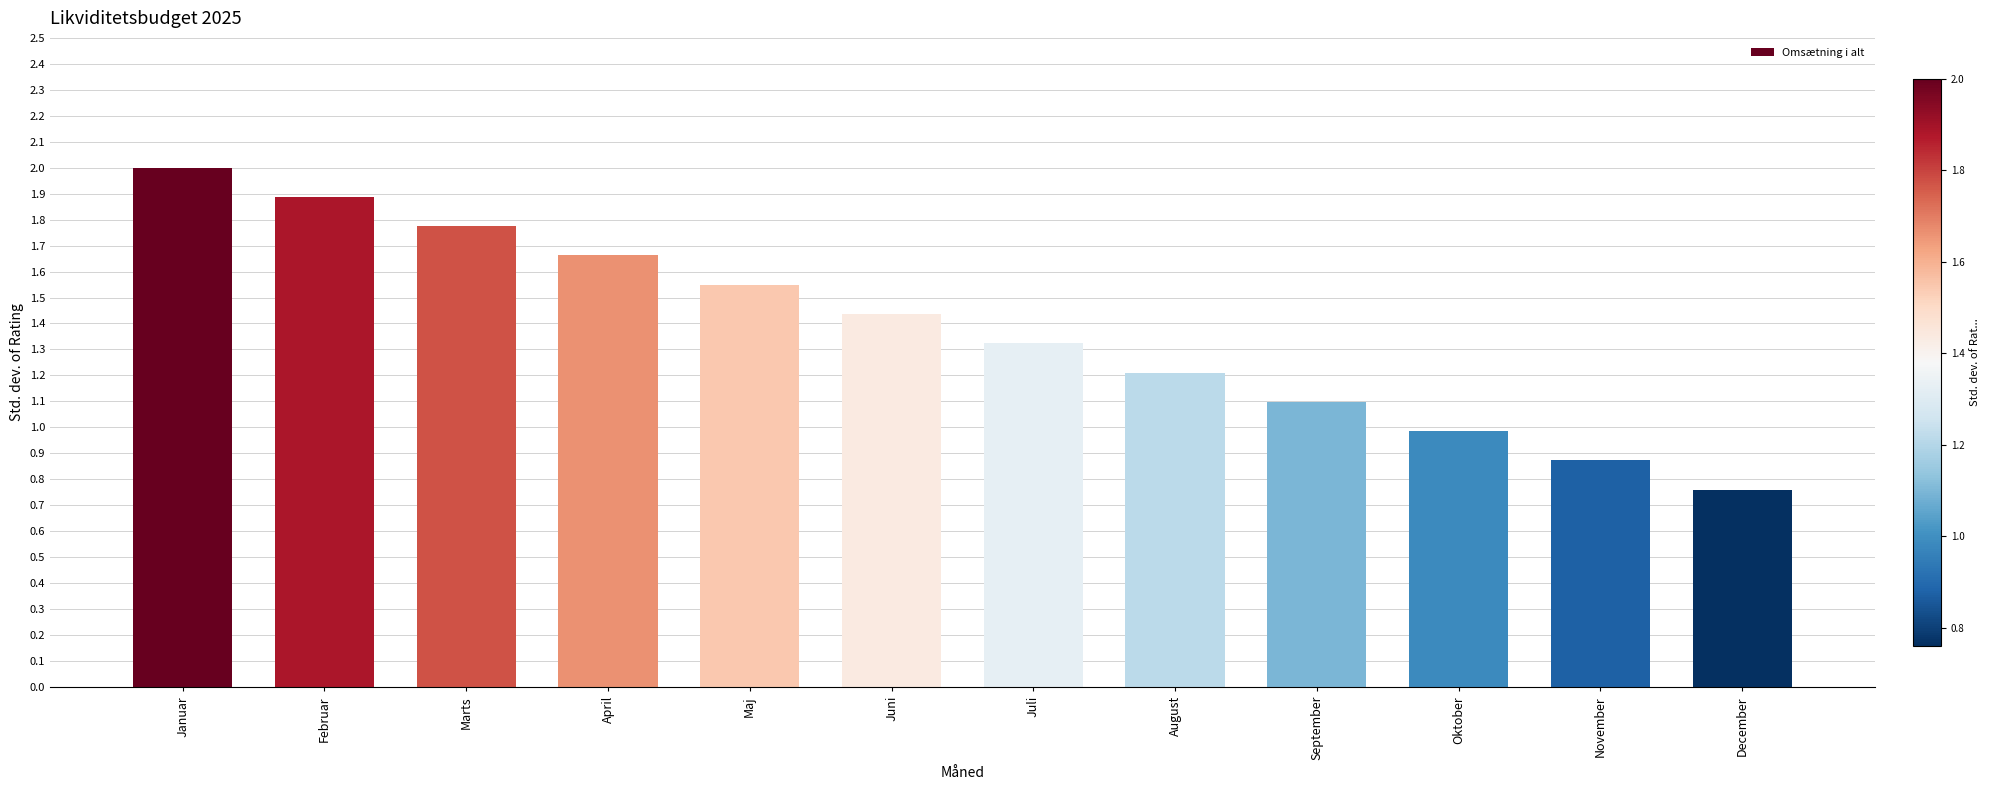

What is the maximum value shown in the chart?

2.0